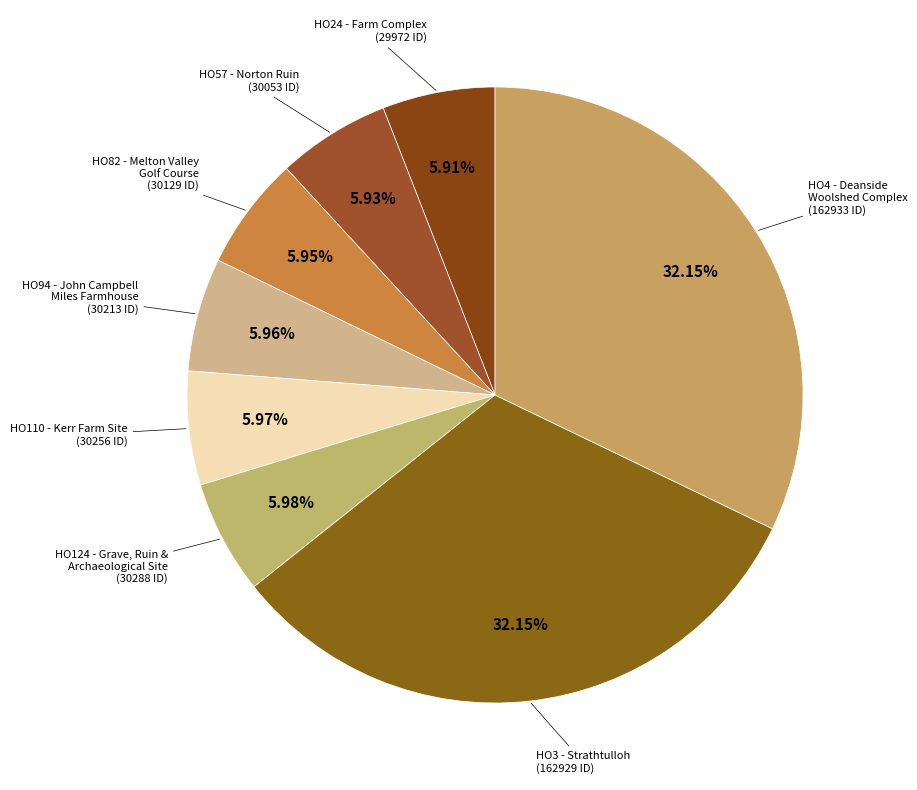

Count the number of slices in the pie.

8